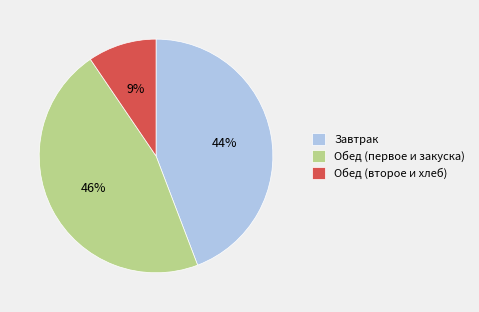

True or false: Завтрак accounts for 44% of the total.

True